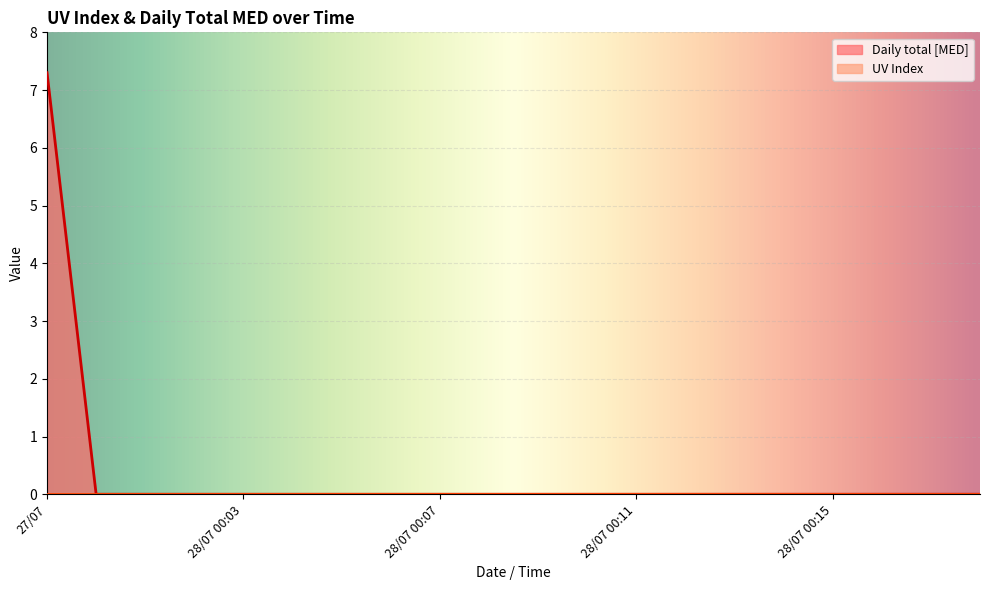

Is it true that the value at 28/07 00:14 is 0.0?

True